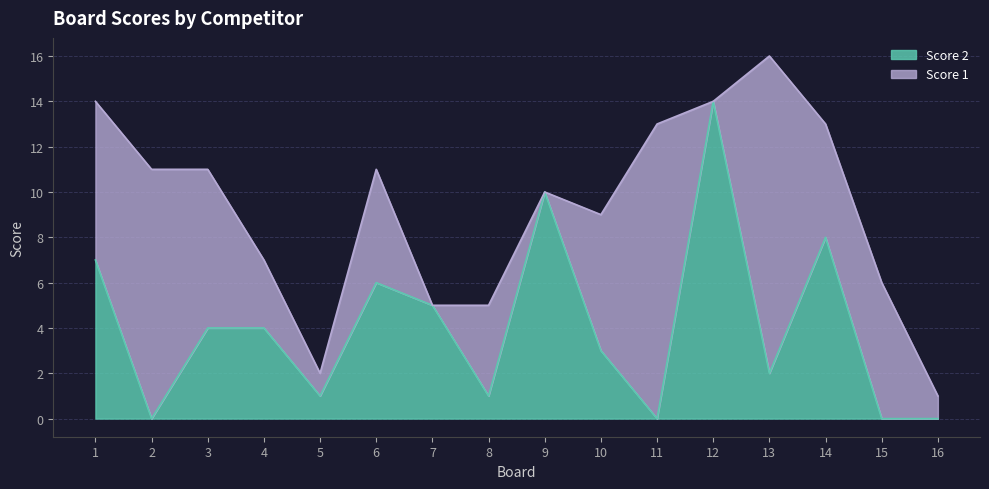

Is it true that the value at 3 is 4?

True